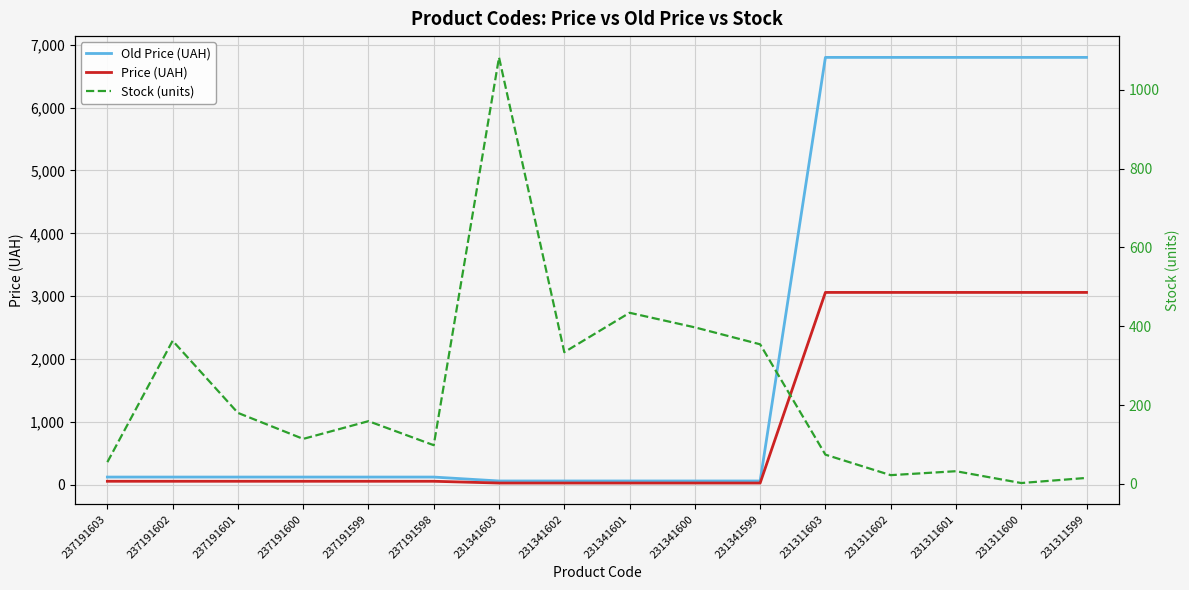

What are all the series names shown in the legend?

Old Price (UAH), Price (UAH), Stock (units)